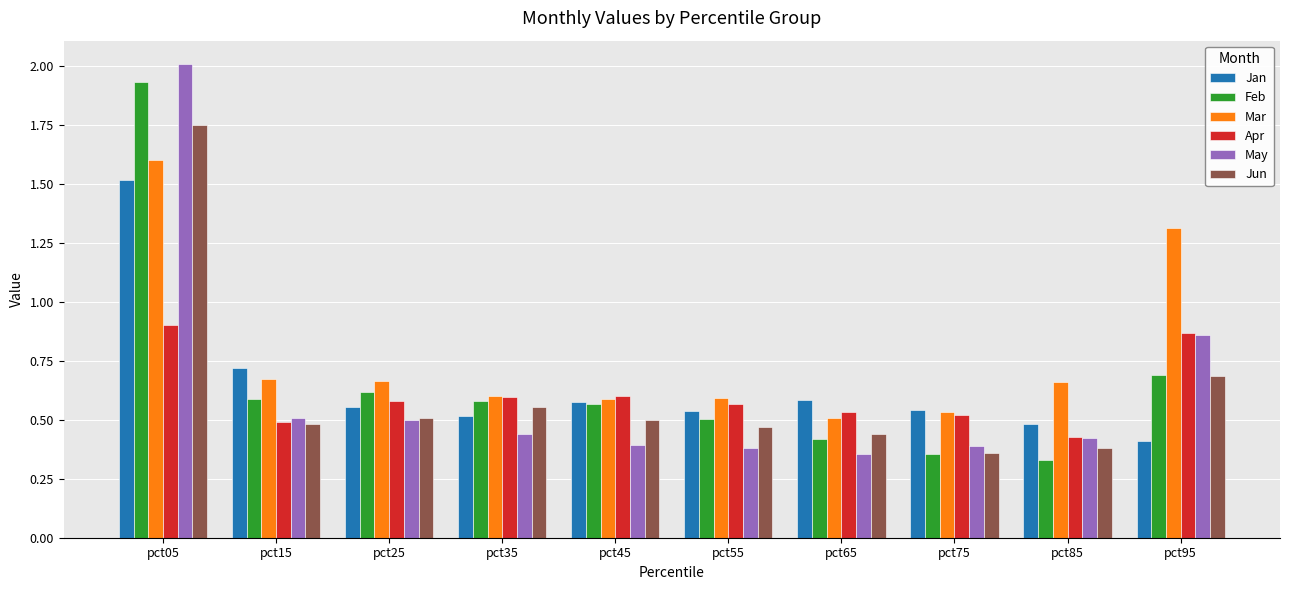

Is the value of May at pct25 greater than the value of Jan at pct45?

No